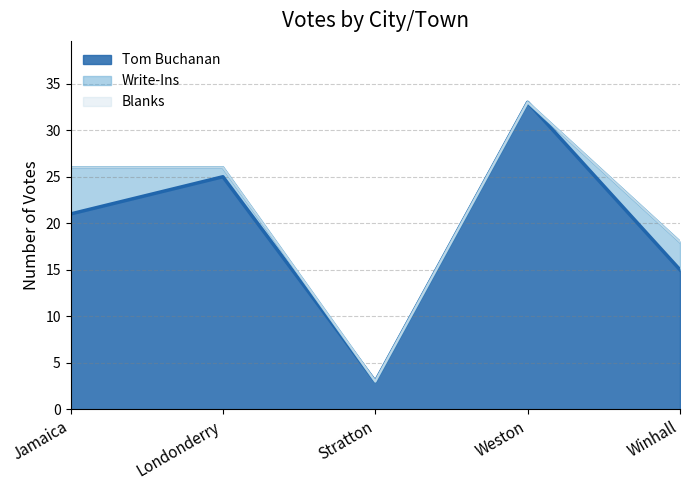

What is the sum of all Tom Buchanan values?

97